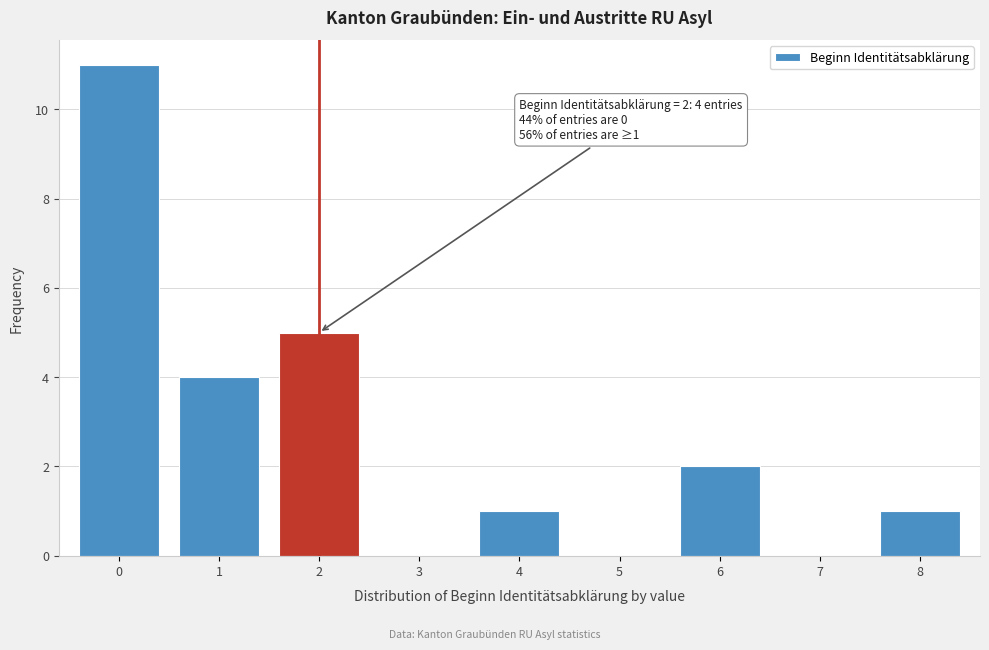

Reading left to right, what are all the values shown in this chart?

0=11	1=4	2=5	3=0	4=1	5=0	6=2	7=0	8=1